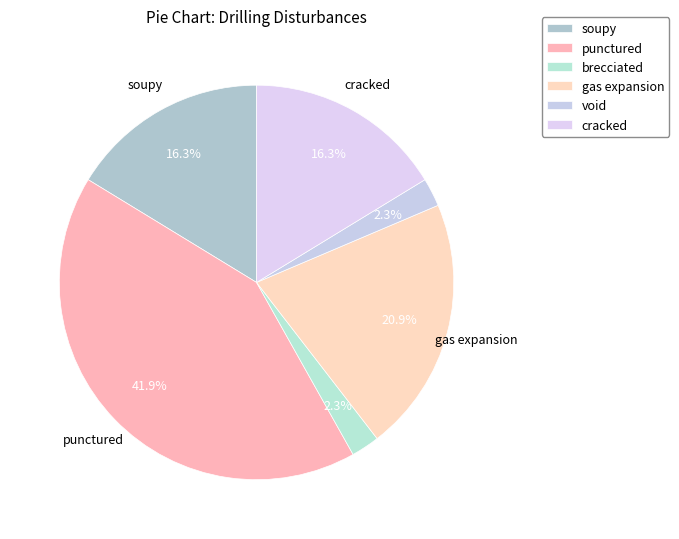

Combined, do punctured and brecciated account for over 50%?

No